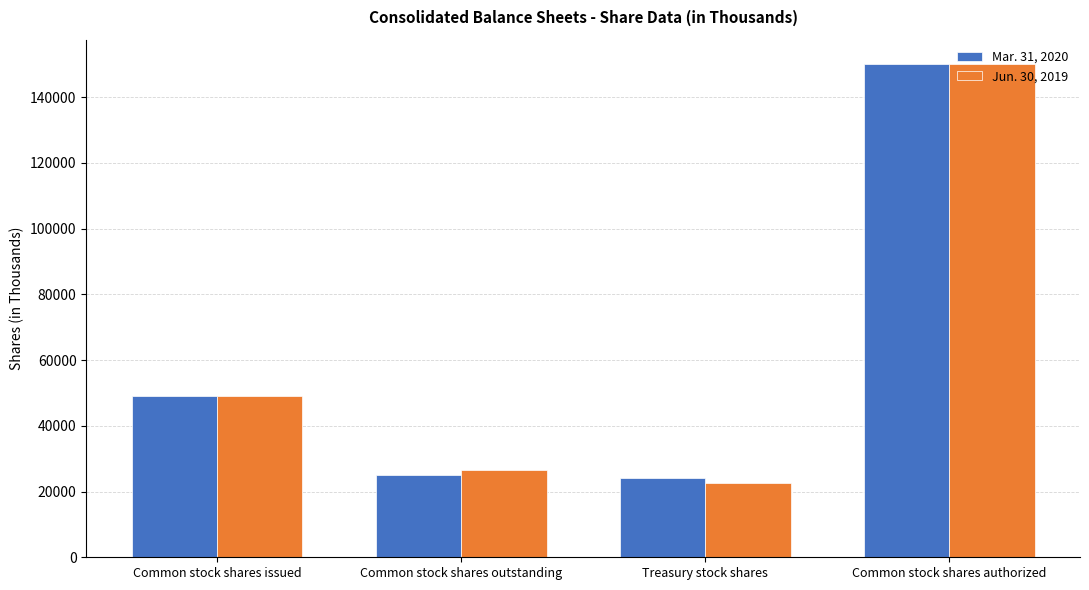

True or false: Jun. 30, 2019 has a value of 49049 at Common stock shares issued.

True